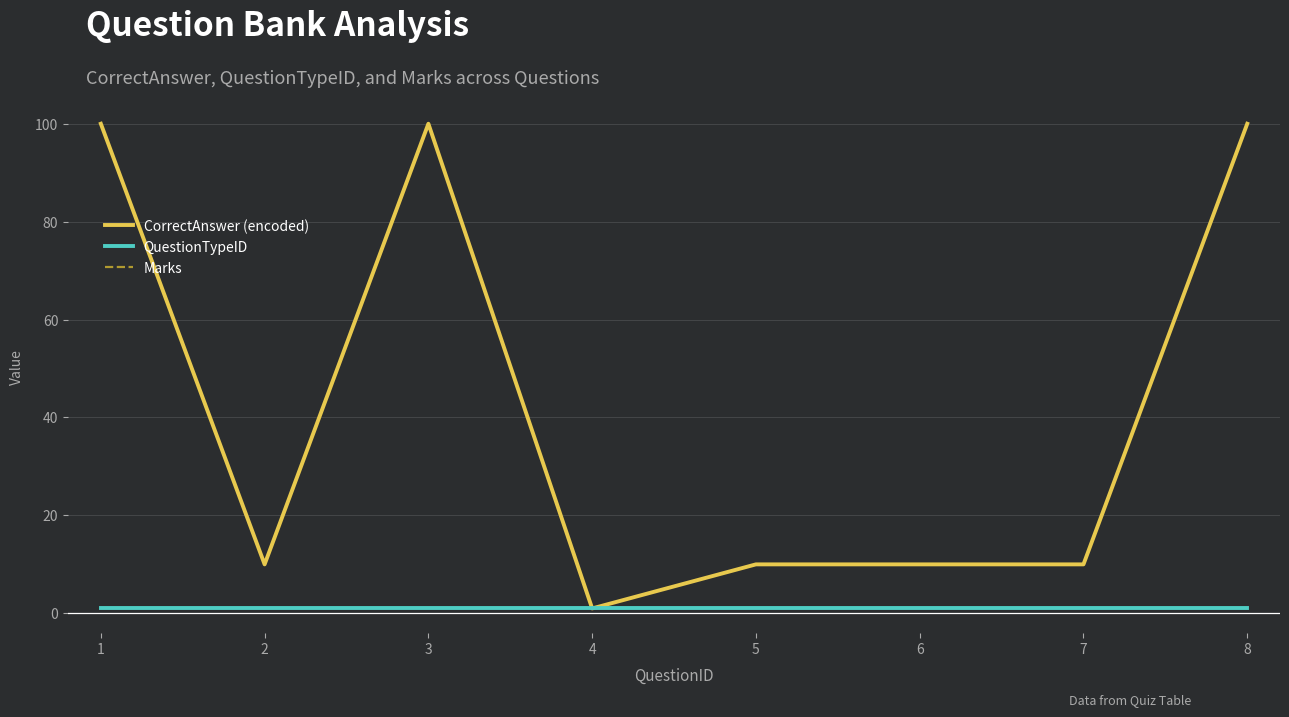

Which series has the largest total across all categories?

CorrectAnswer (encoded)